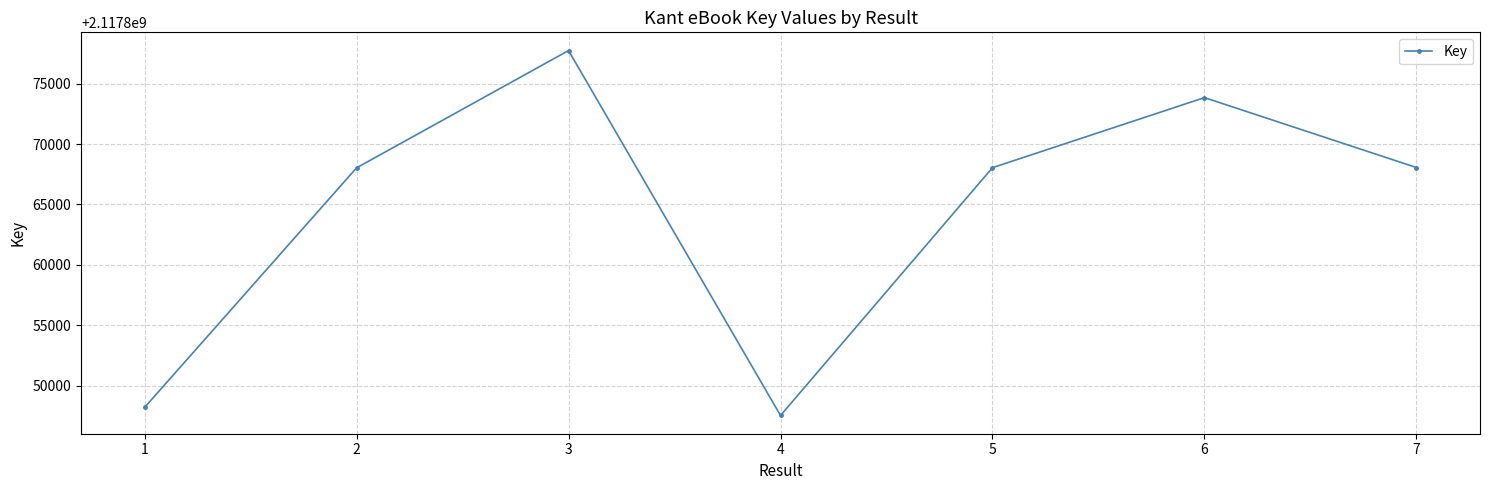

What is the difference between the values at 1 and 2?

19846